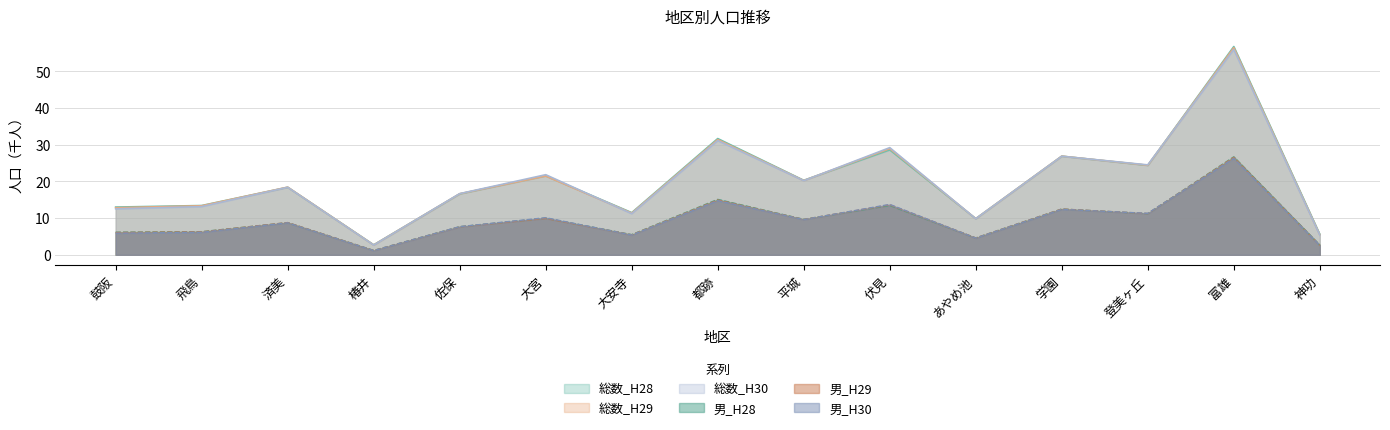

What is the total value across all series at 富雄?

248.8